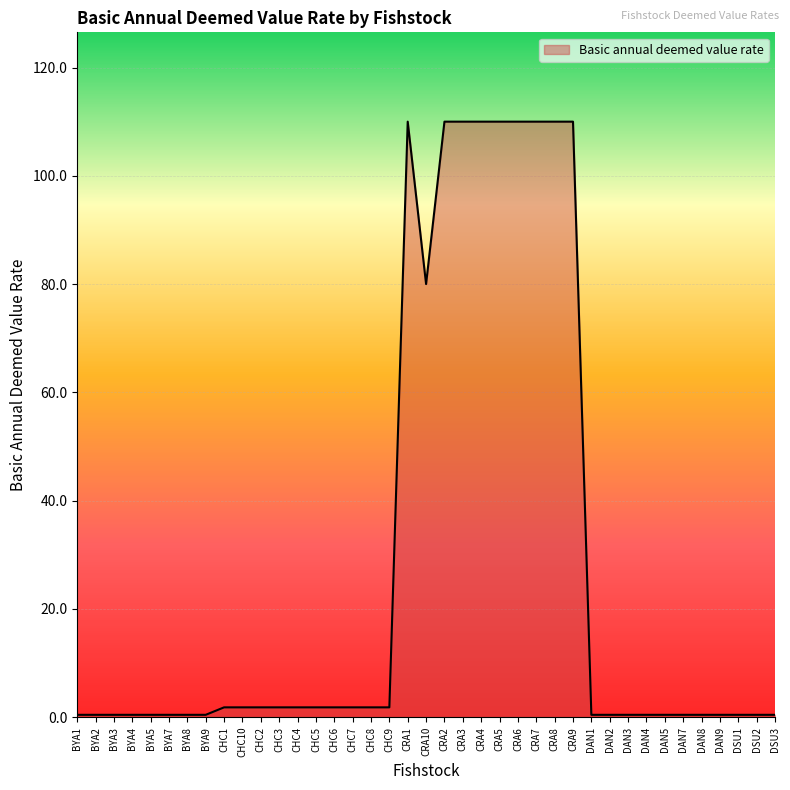

What is the sum of all values?

1096.0